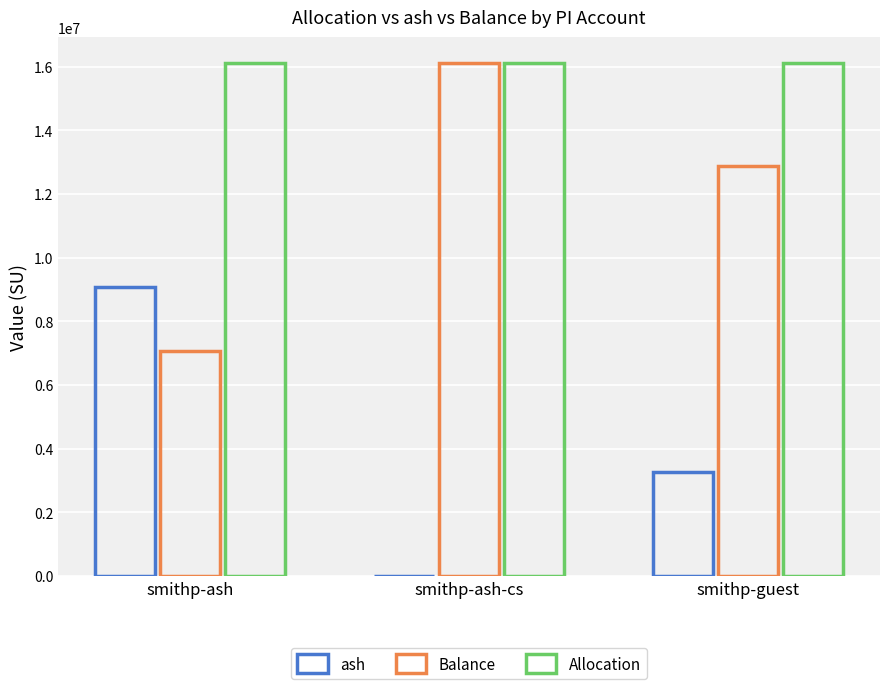

Where is Balance nearest to the value 11597773?

smithp-guest